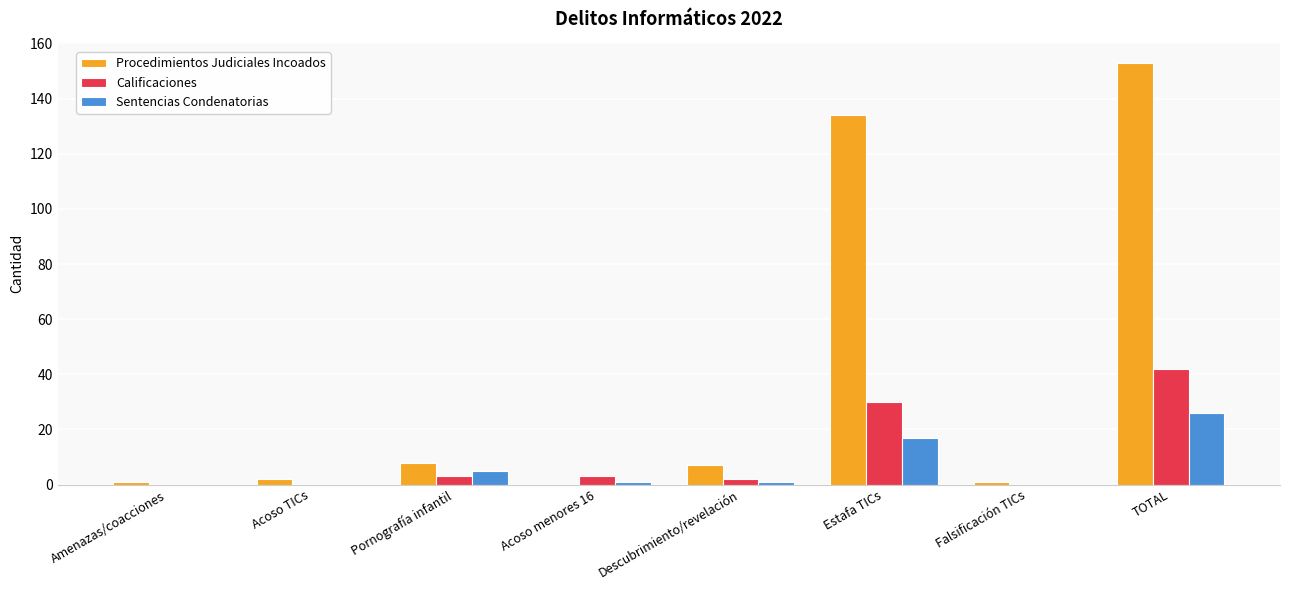

What is the sum of all Sentencias Condenatorias values?

50